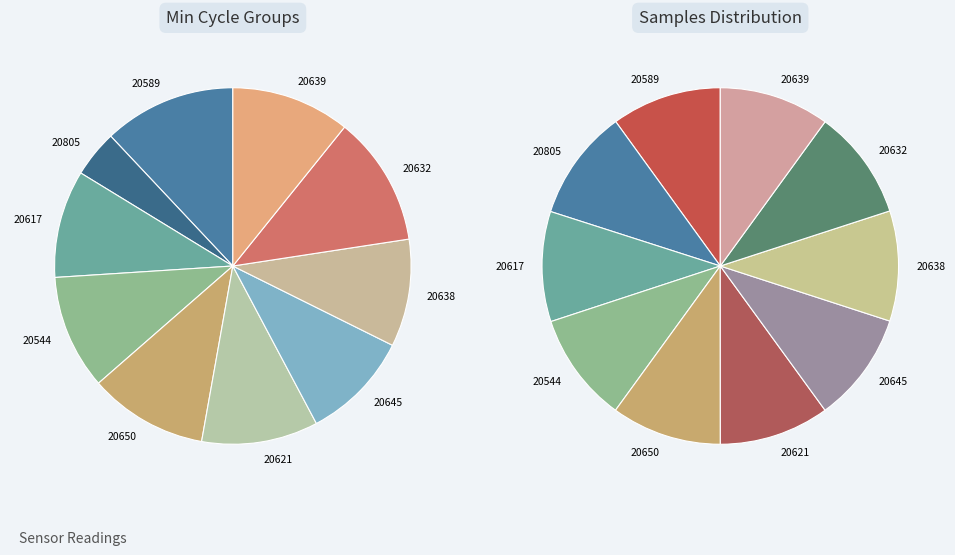

Which has a higher value, 20645 or 20632?

20632